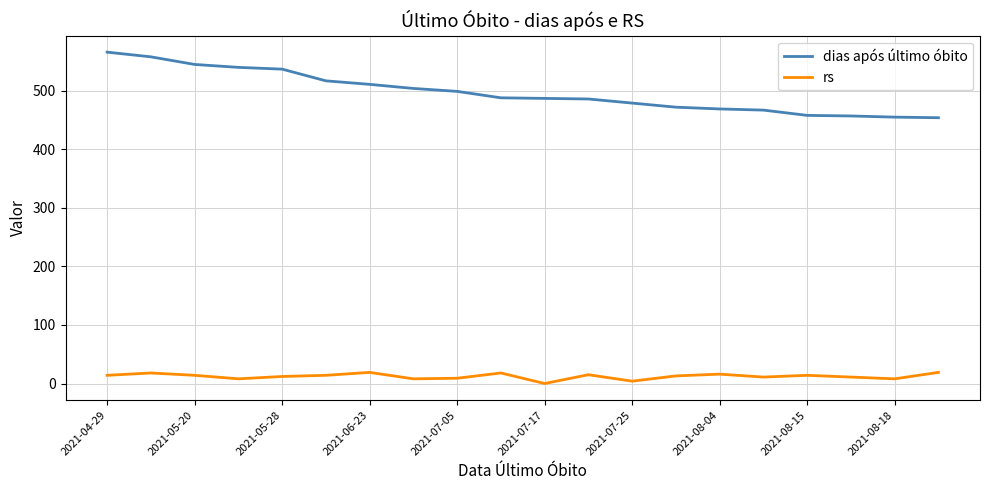

What is the difference between the maximum and minimum values in the dias após último óbito series?

112